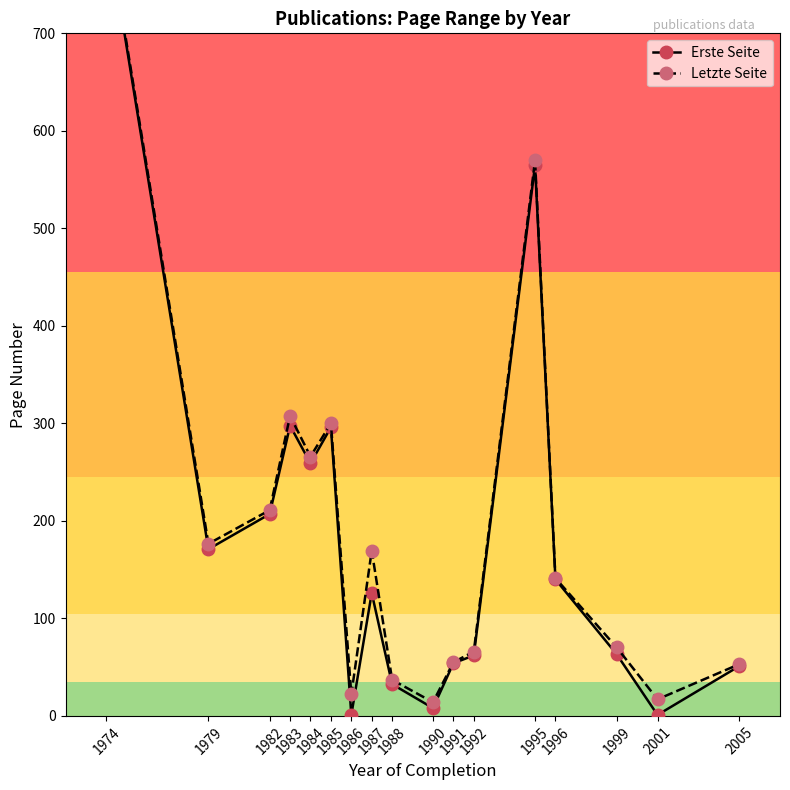

What is the maximum value shown in the chart?

817.0